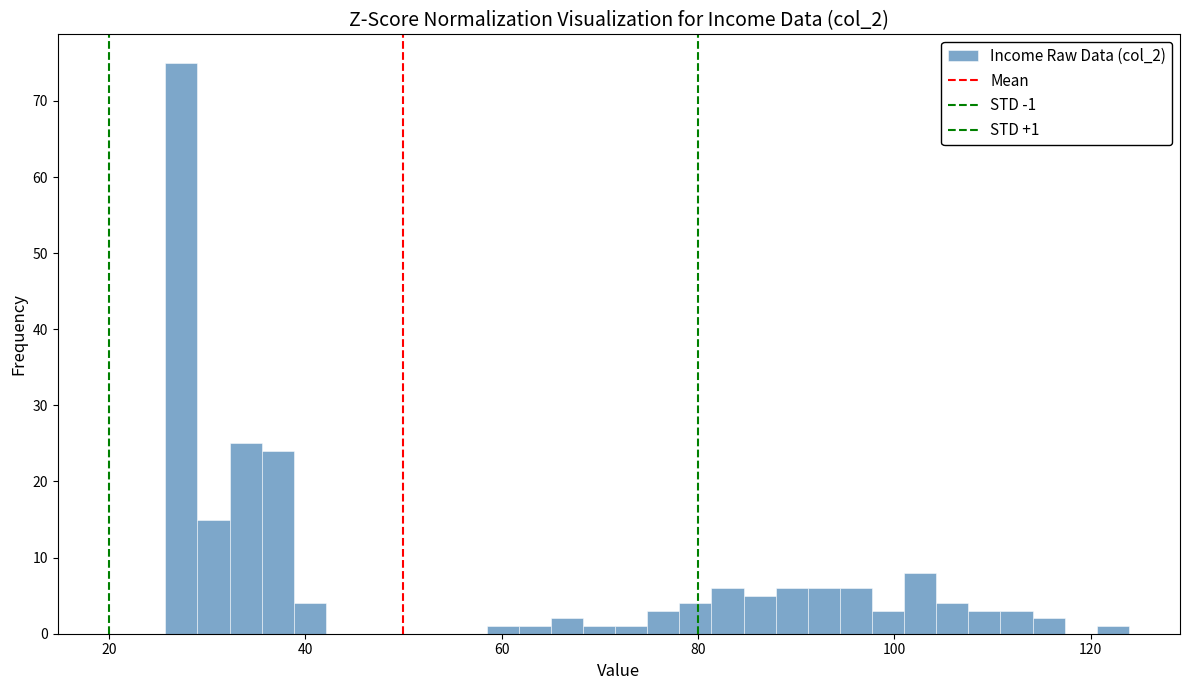

Read against the x-axis, roughly where is the centre of the tallest bar?

28